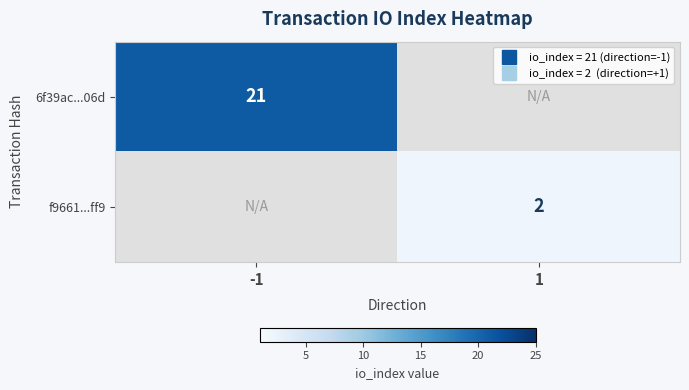

What is the maximum value shown in the chart?

21